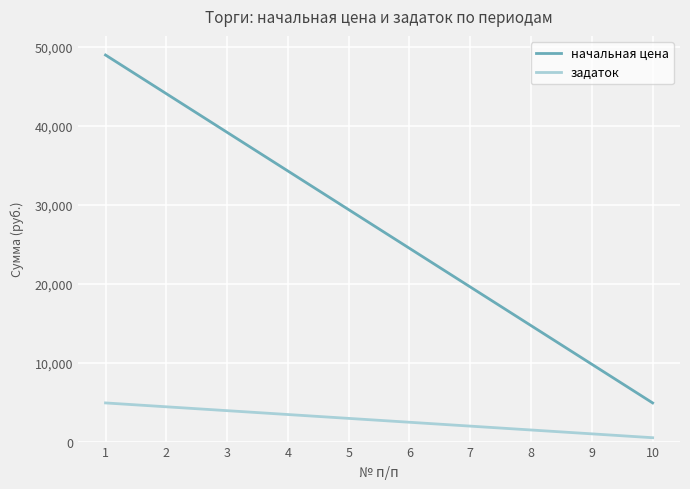

Which series has the largest total across all categories?

начальная цена